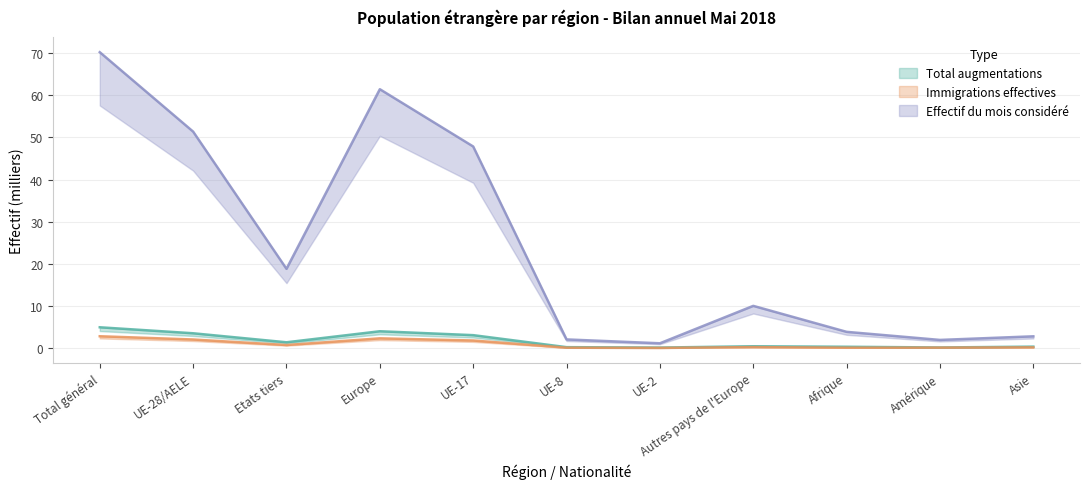

True or false: Effectif fin mois année préc. and Total augmentations cross at least once.

False